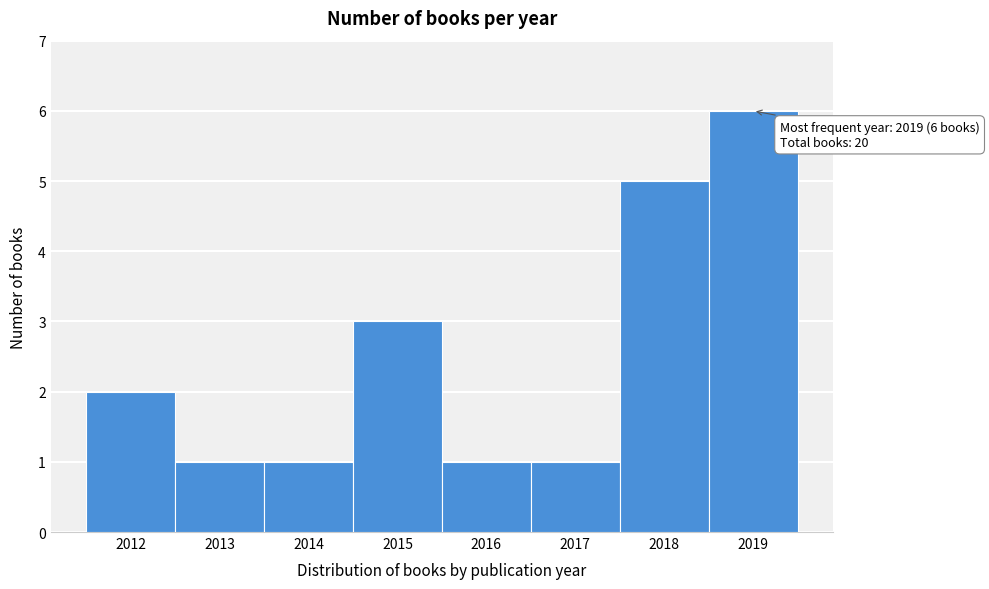

Over which range of the x-axis is the bar tallest?

2018.5 to 2019.5